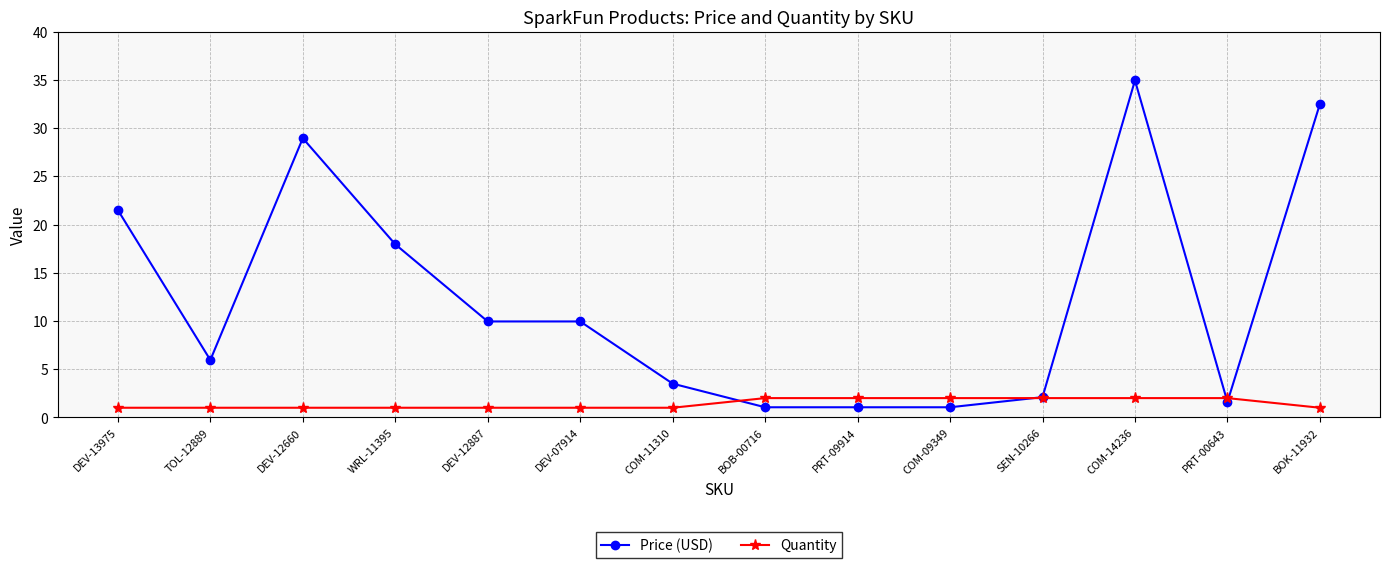

Rank the series by their maximum value, from highest to lowest.

Price (USD), Quantity